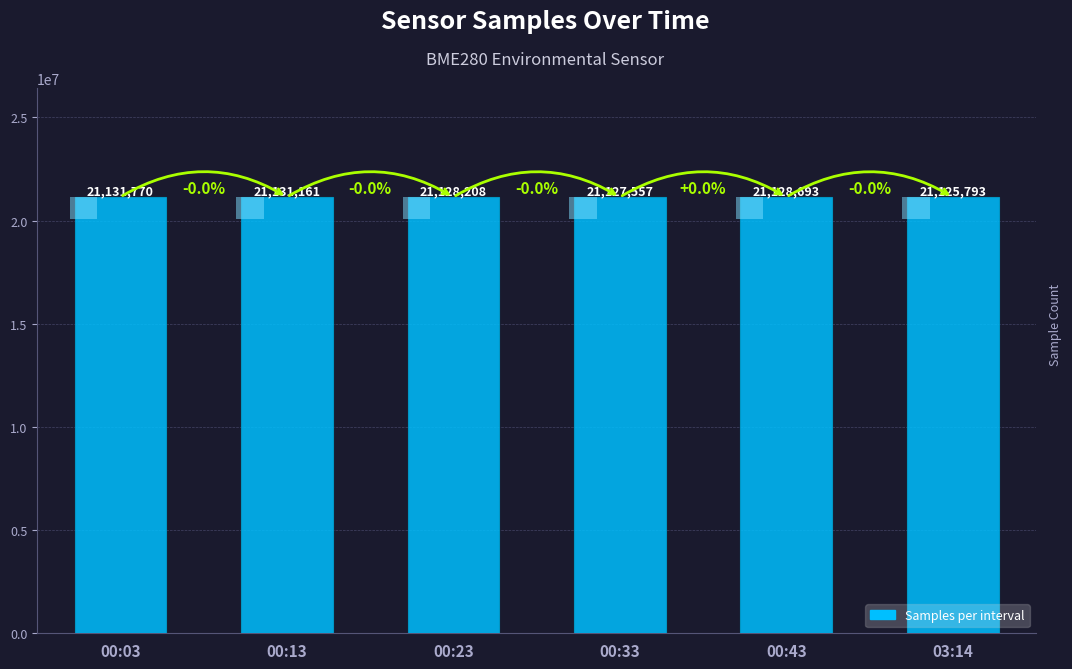

The value at 03:14 is 6924400. True or false?

False